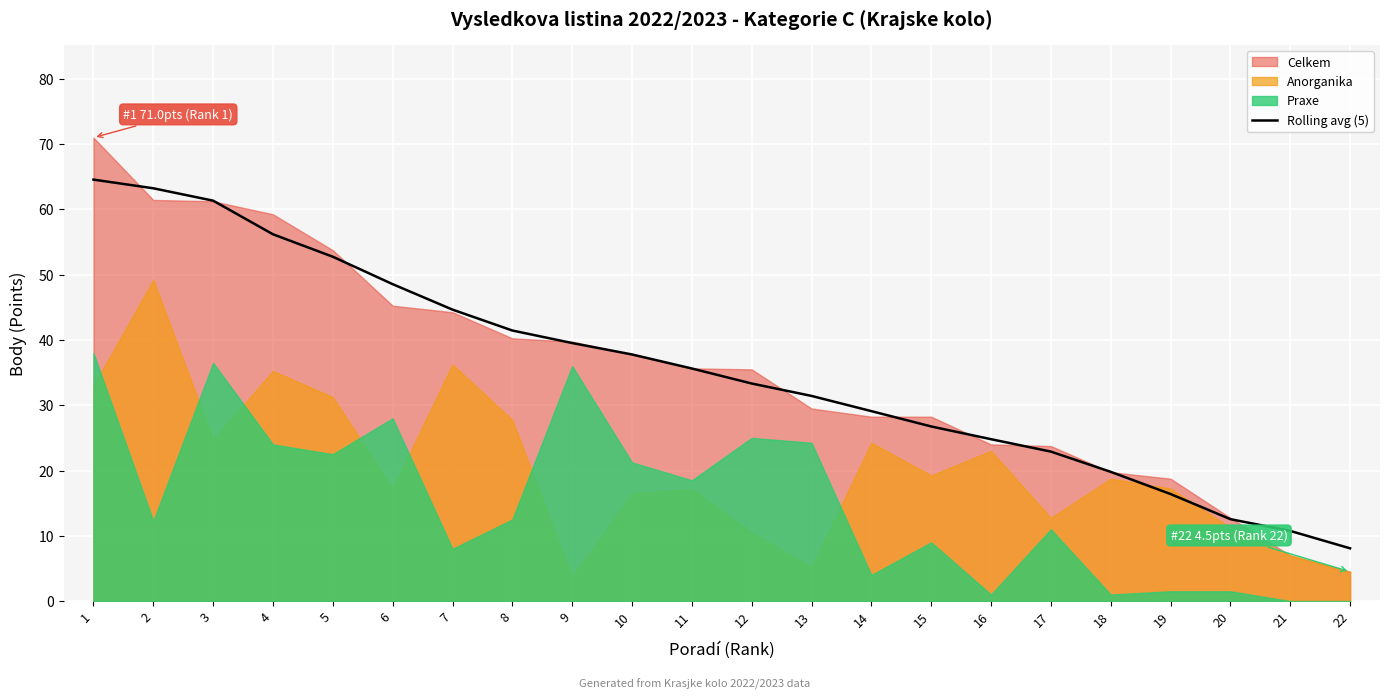

List the labels in order of value, largest first.

1, 2, 3, 4, 5, 6, 7, 8, 9, 10, 11, 12, 13, 14, 15, 16, 17, 18, 19, 20, 21, 22